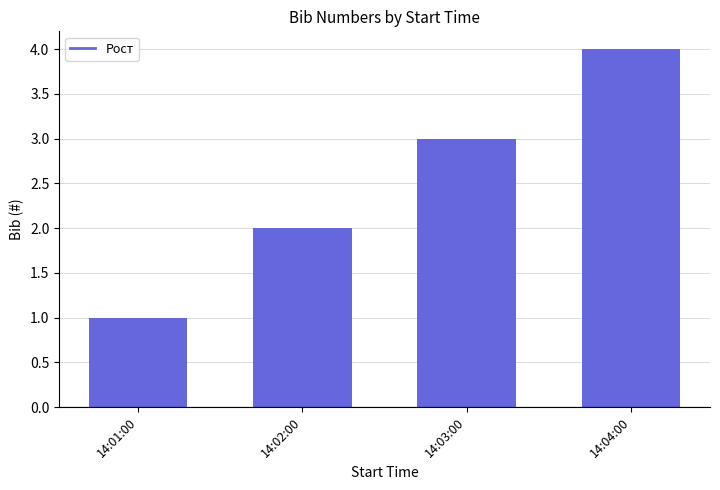

What position from the left is 14:02:00?

2